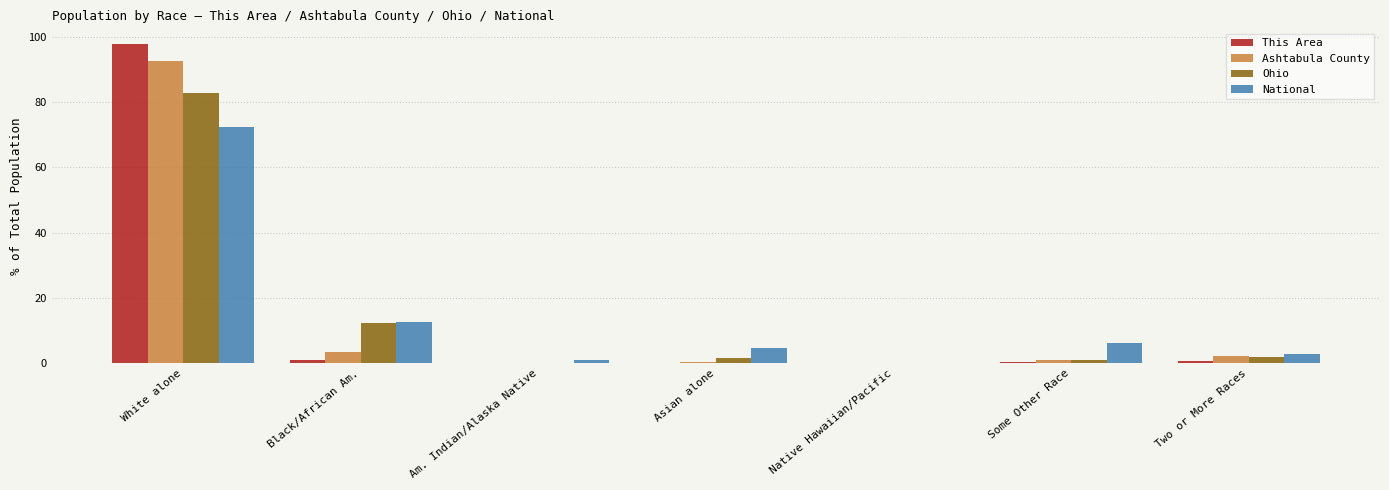

The value of Ashtabula County at Native Hawaiian/Pacific is 0.0. True or false?

True